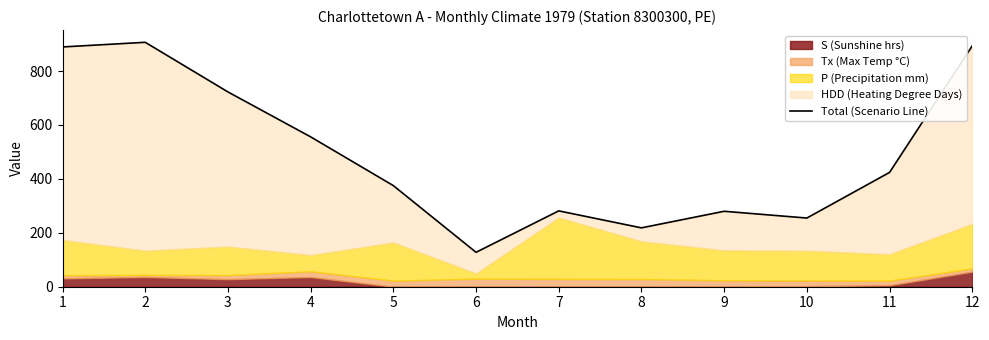

At which label is the value closest to 517?

4